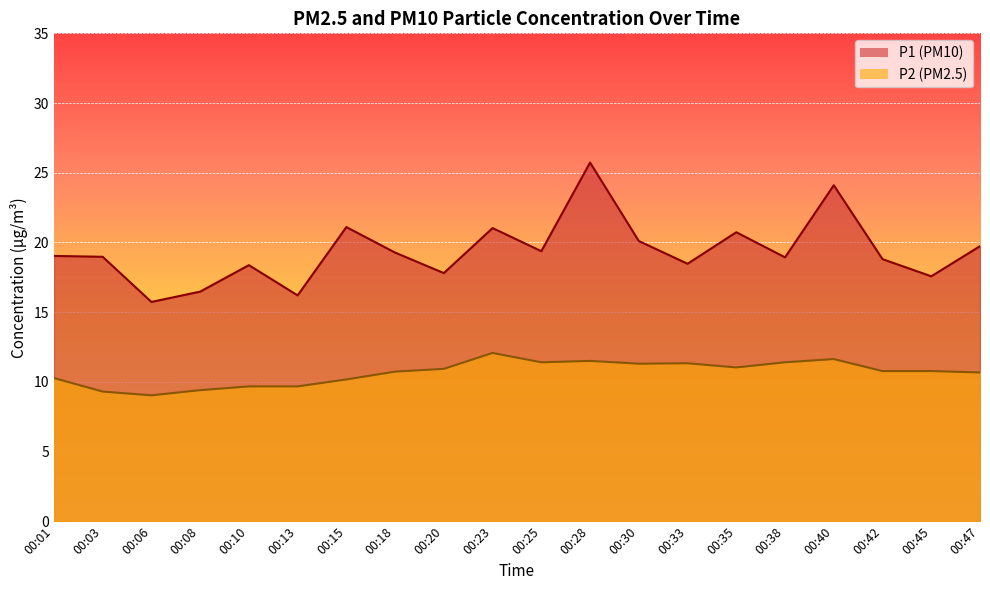

At which category does P1 reach its first local peak?

00:10